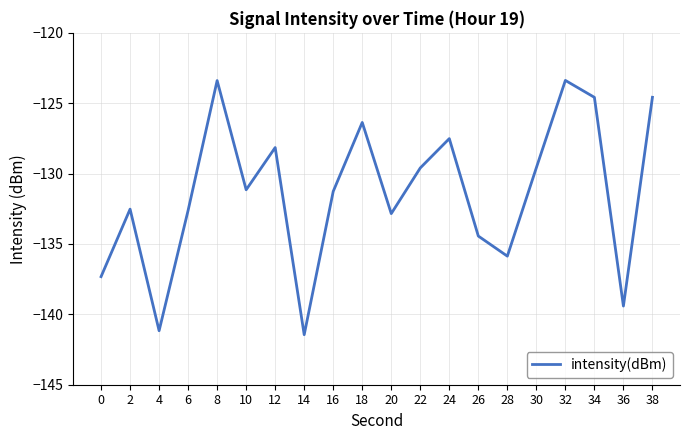

What is the smallest value displayed?

-141.4